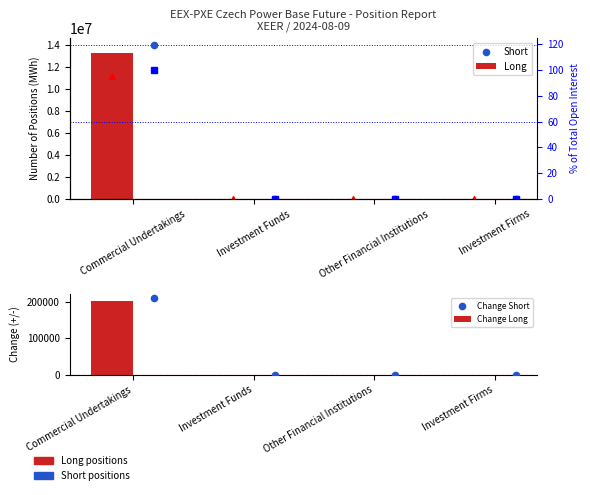

At which category is the sum across all series the highest?

Commercial Undertakings